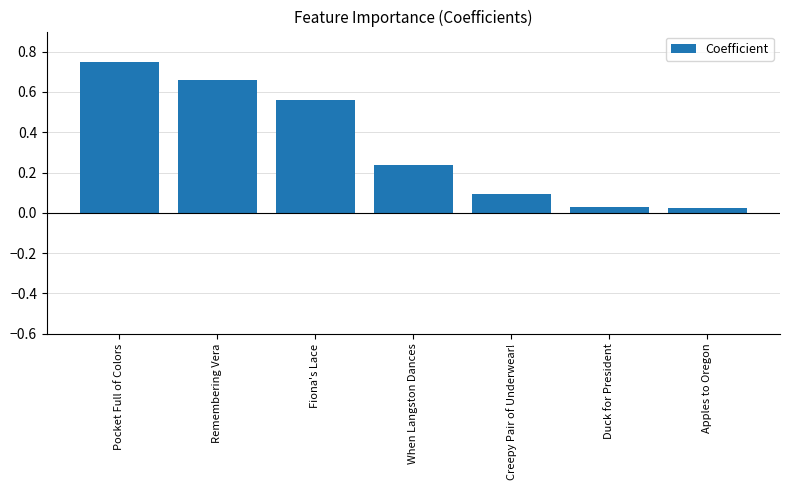

The chart shows a value of 0.8 at Fiona's Lace. True or false?

False